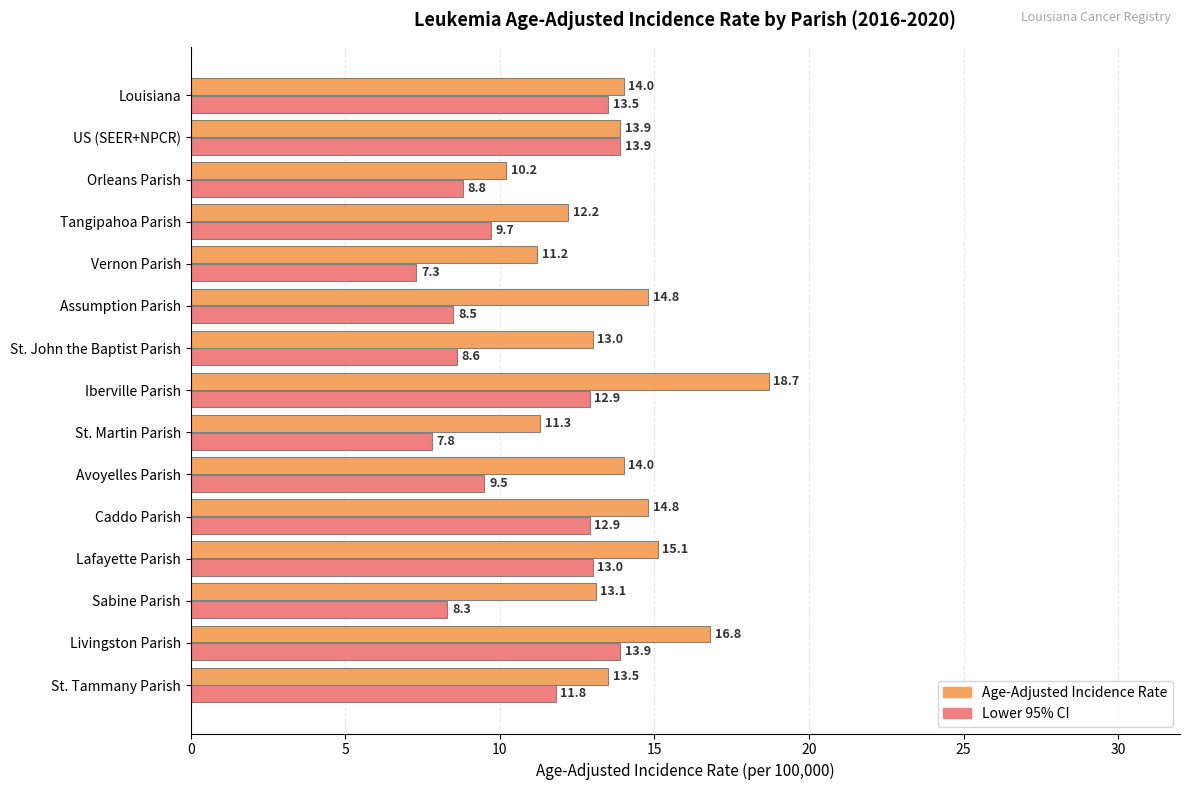

Rank the series by their maximum value, from highest to lowest.

Age-Adjusted Incidence Rate, Lower 95% CI